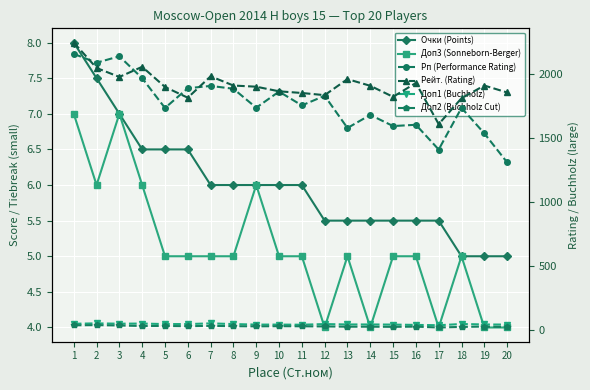

What is the average value of the Доп1 (Buchholz) series?

47.8